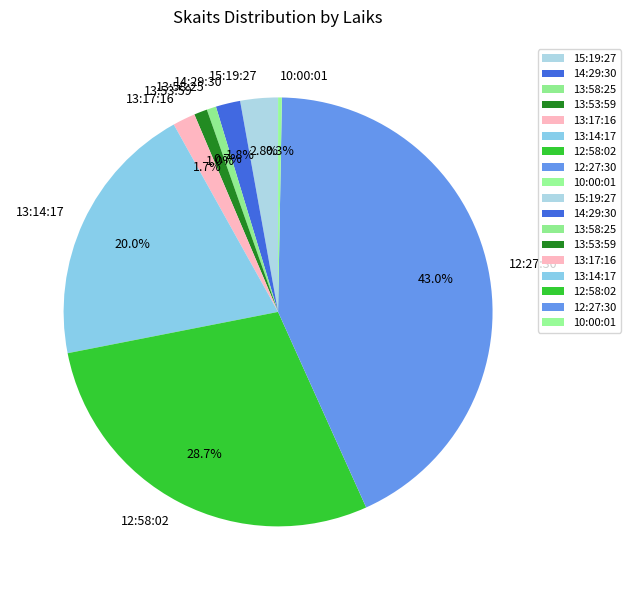

Is it true that 13:53:59 is 11% of the pie?

False